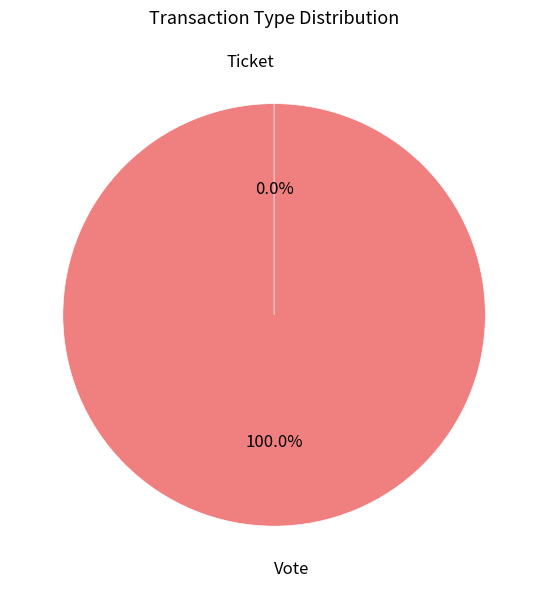

Which category has the biggest portion of the pie?

Vote